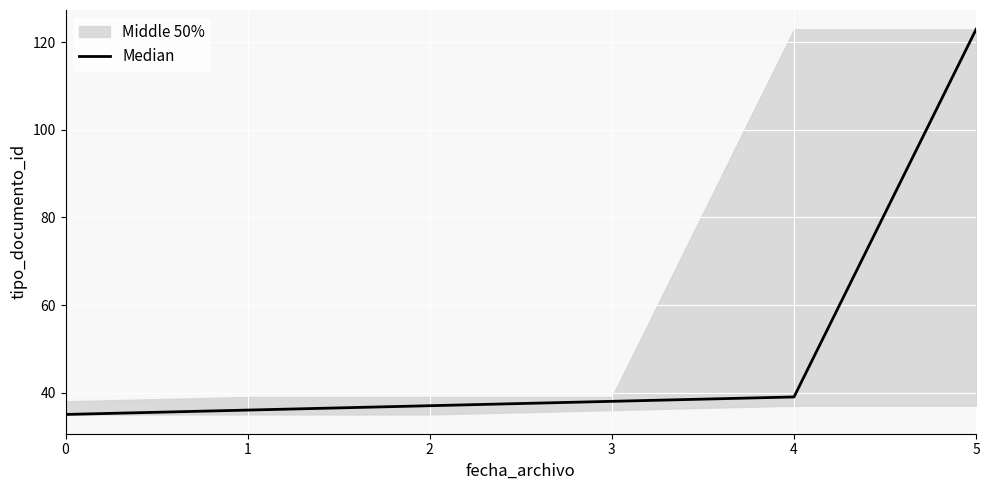

The value at 4 is 22. True or false?

False